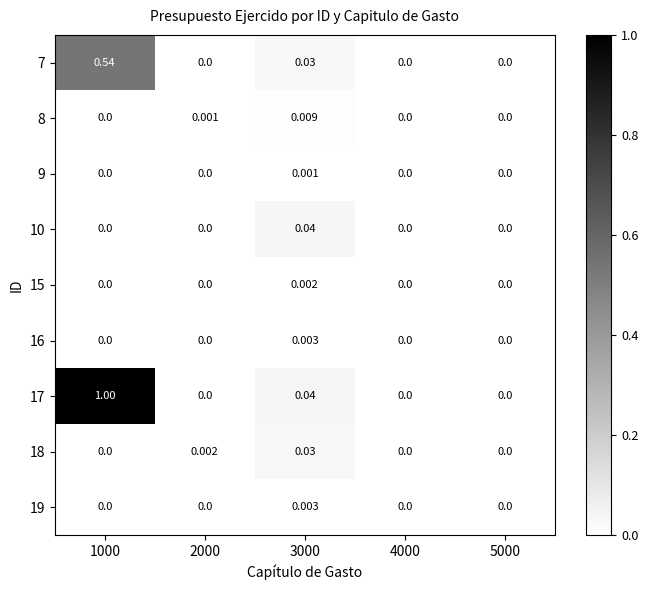

At which category is the sum across all series the highest?

1000